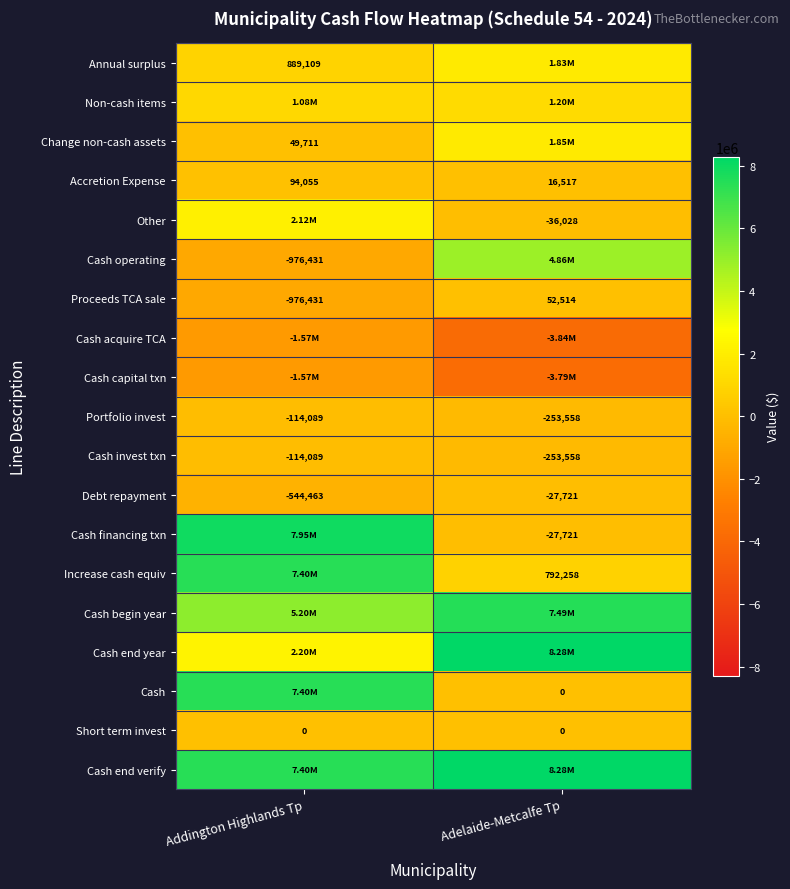

What is the sum of all Debt repayment values?

-572184